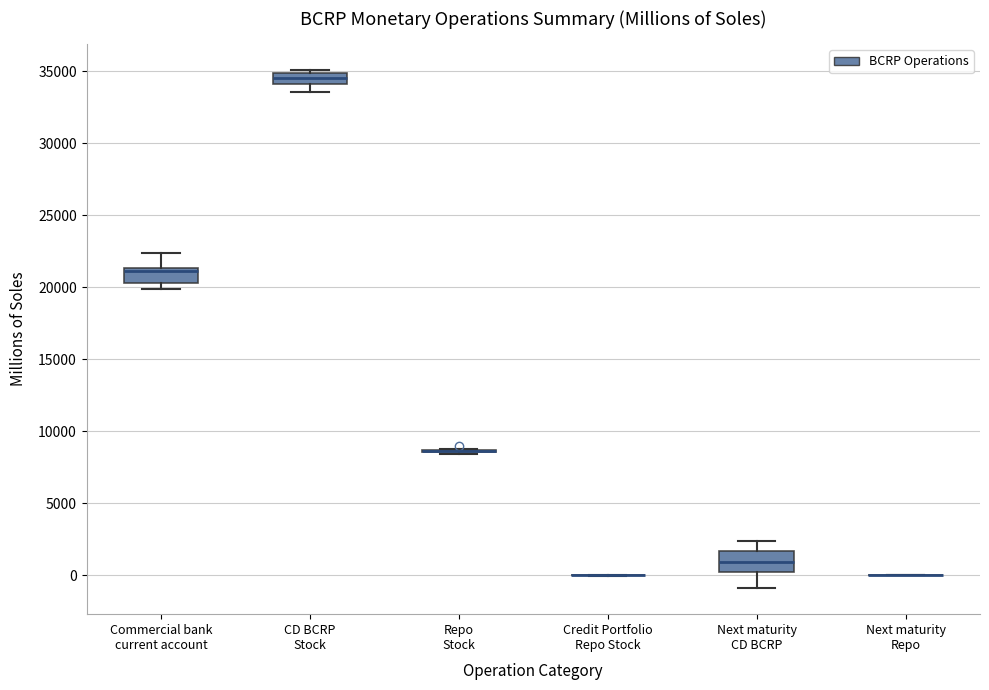

Reading left to right, transcribe this box plot: for each box, give where its median line is, the range the box spans, and where its two whiskers end, as read against the y-axis. The values are not printed on the chart, so give them approximately, as read against the axis.

Commercial bank current account: median 21000, box 20500 to 21500, whiskers 20000 to 22500
CD BCRP Stock: median 34500, box 34000 to 35000, whiskers 33500 to 35000 (just above the box's upper edge)
Repo Stock: box collapsed to a line at 8500, whiskers 8500 to 9000
Credit Portfolio Repo Stock: box collapsed to a line at 0, whiskers 0 to 0
Next maturity CD BCRP: median 1000, box 0 to 1500, whiskers -1000 to 2500
Next maturity Repo: box collapsed to a line at 0, whiskers 0 to 0